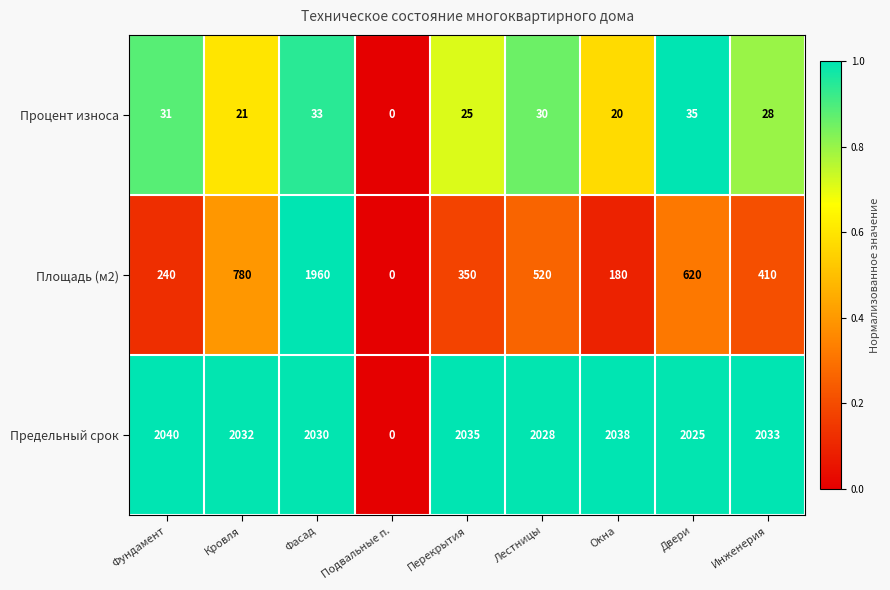

True or false: Предельный срок has a value of 2030 at Фасад.

True